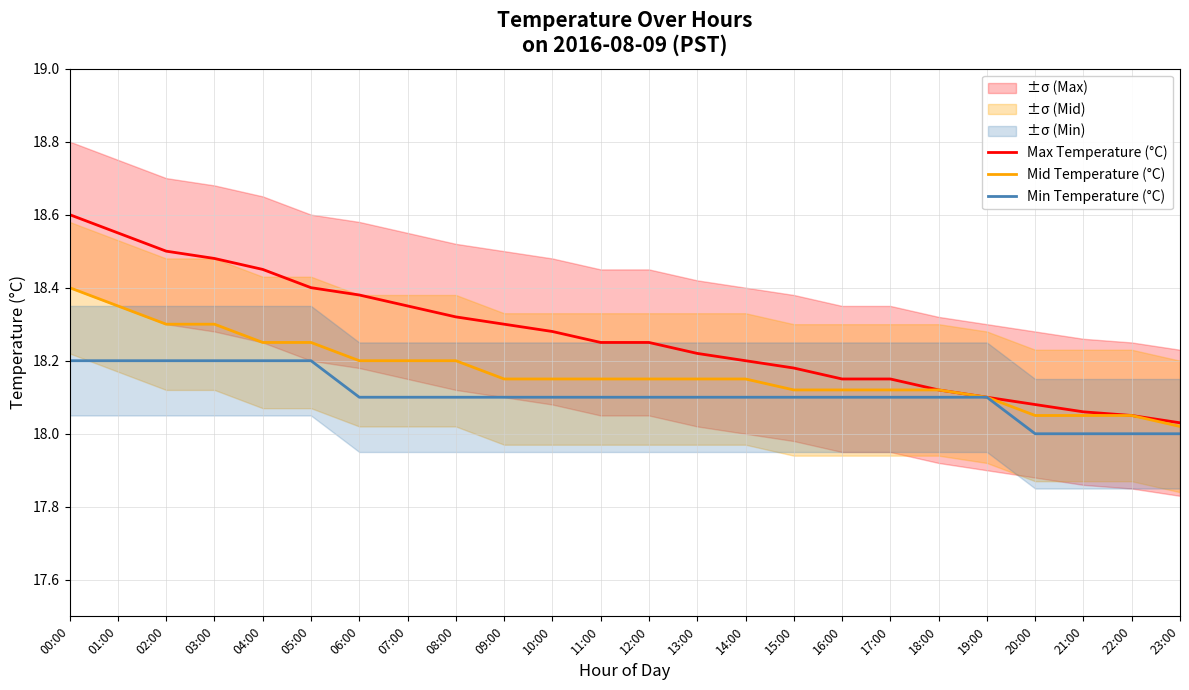

The Mid Temperature (°C) series shows 6.2 at 21:00. True or false?

False